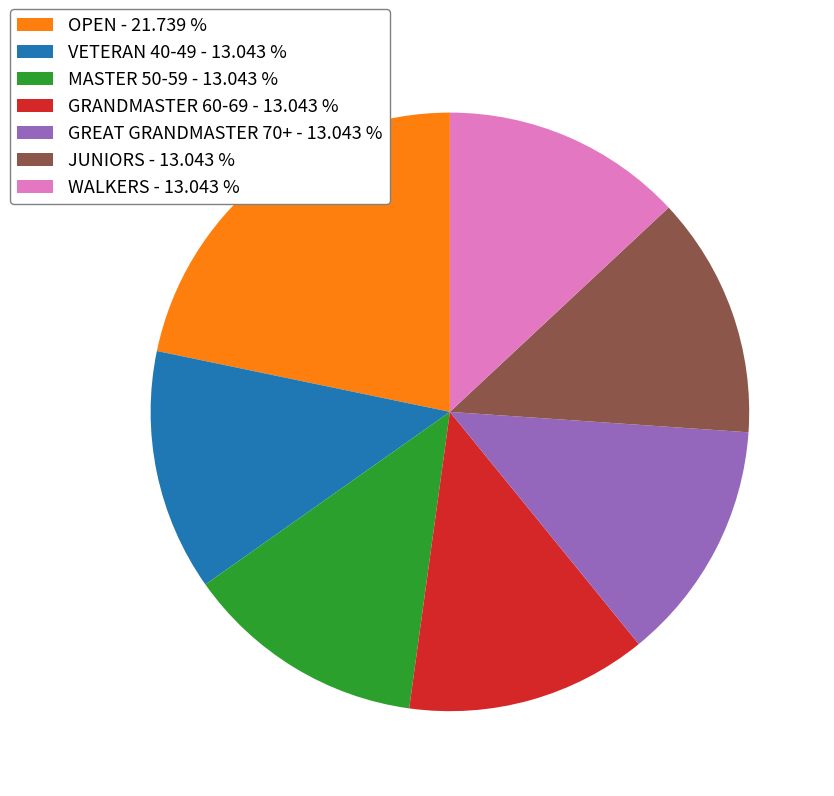

Is the sum of VETERAN 40-49 - 13.043 % and GRANDMASTER 60-69 - 13.043 % greater than half?

No